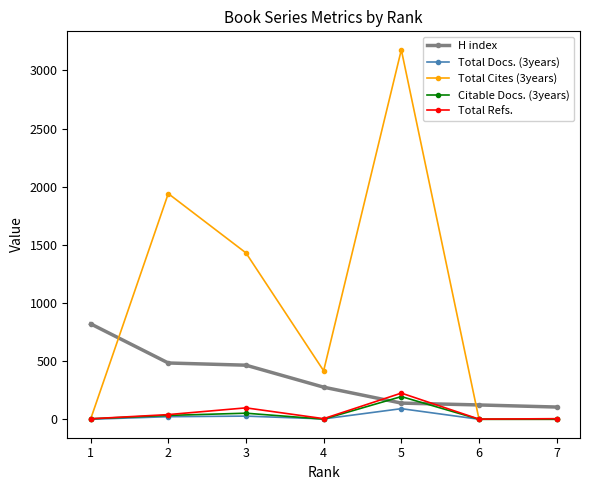

How many interior local peaks does the Citable Docs. (3years) series have?

2